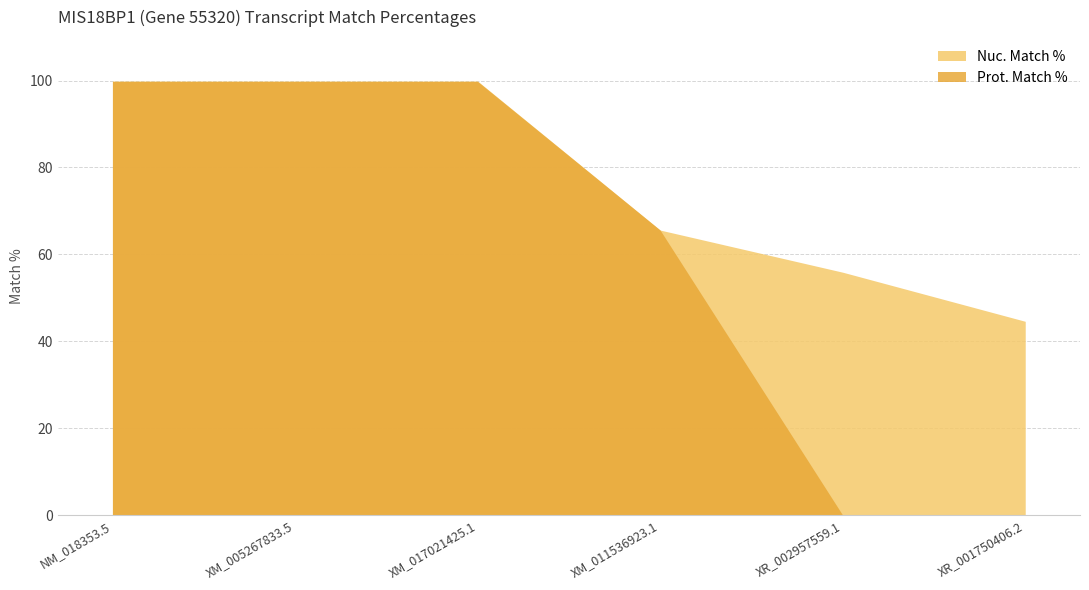

Which series has the largest total across all categories?

Nuc. Match %